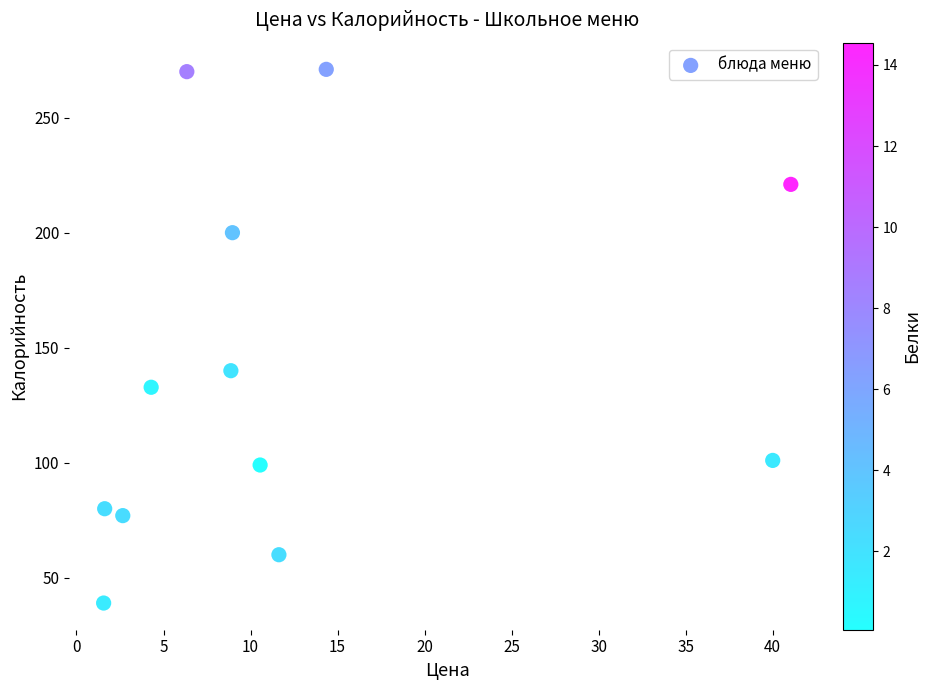

What Y value in the scatter plot is closest to 155?

140.0